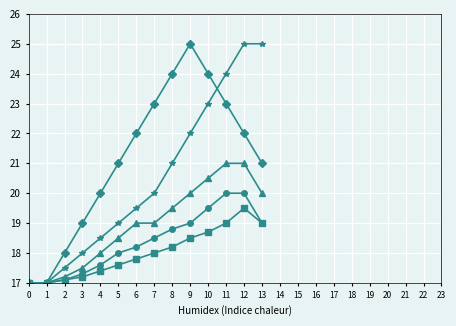

What is the minimum value shown in the chart?

17.0